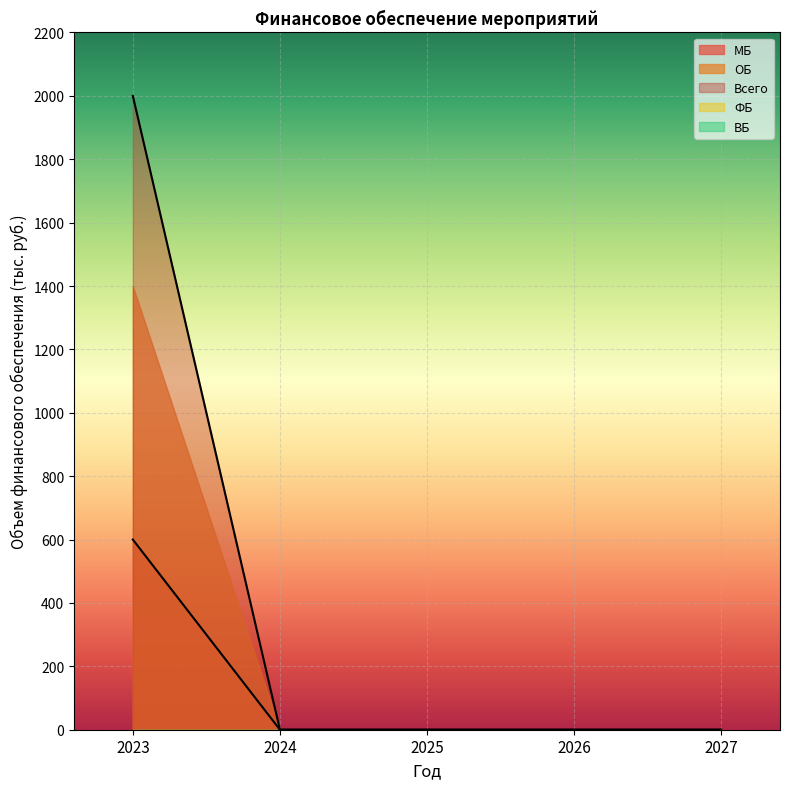

Which series has the largest total across all categories?

Всего